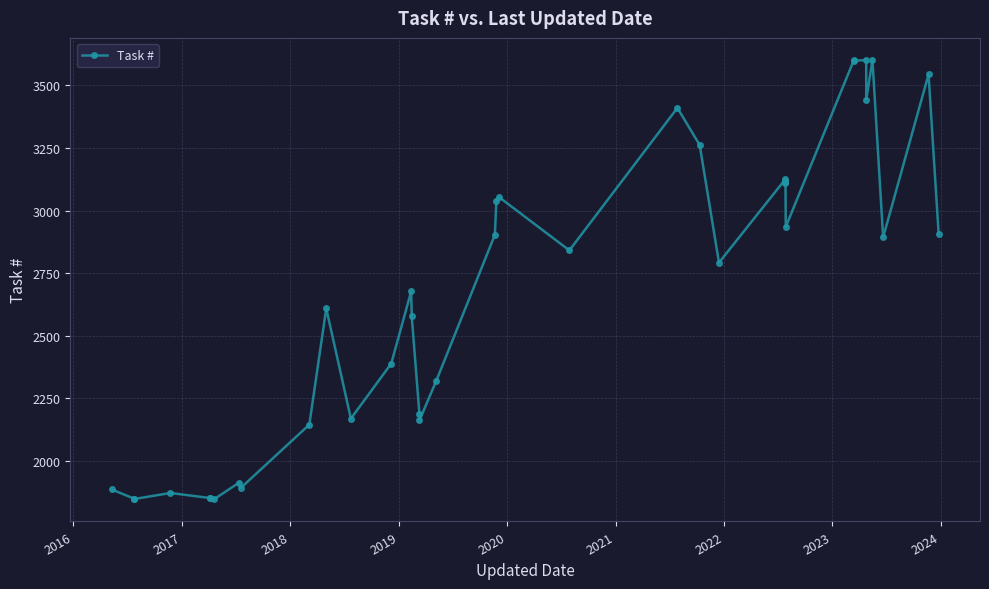

The chart shows a value of 1122 at 13. True or false?

False